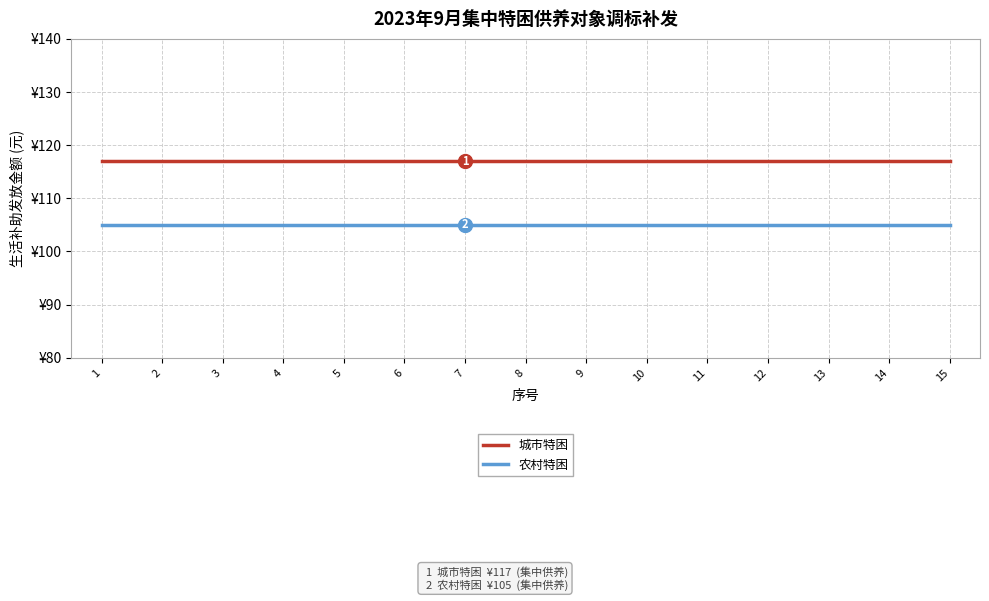

What are all the series names shown in the legend?

城市特困, 农村特困